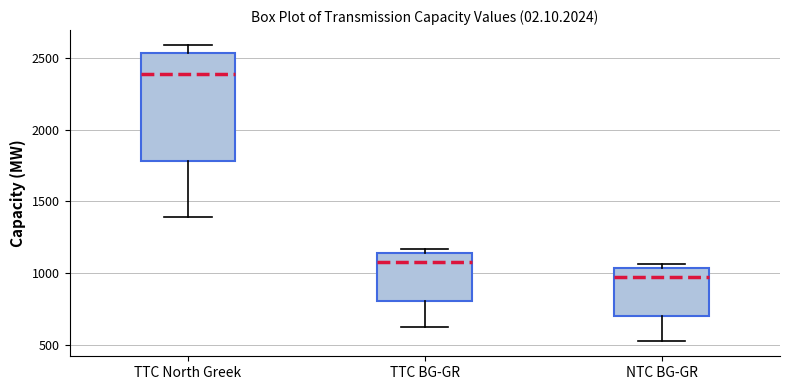

Reading left to right, read every box against the y-axis: the position of its median line, the range the box covers, and the ends of its whiskers. The values are not printed on the chart, so give them approximately, as read against the axis.

TTC North Greek: median 2400, box 1800 to 2550, whiskers 1400 to 2600
TTC BG-GR: median 1050, box 800 to 1150, whiskers 600 to 1150 (just above the box's upper edge)
NTC BG-GR: median 950, box 700 to 1050, whiskers 500 to 1050 (just above the box's upper edge)